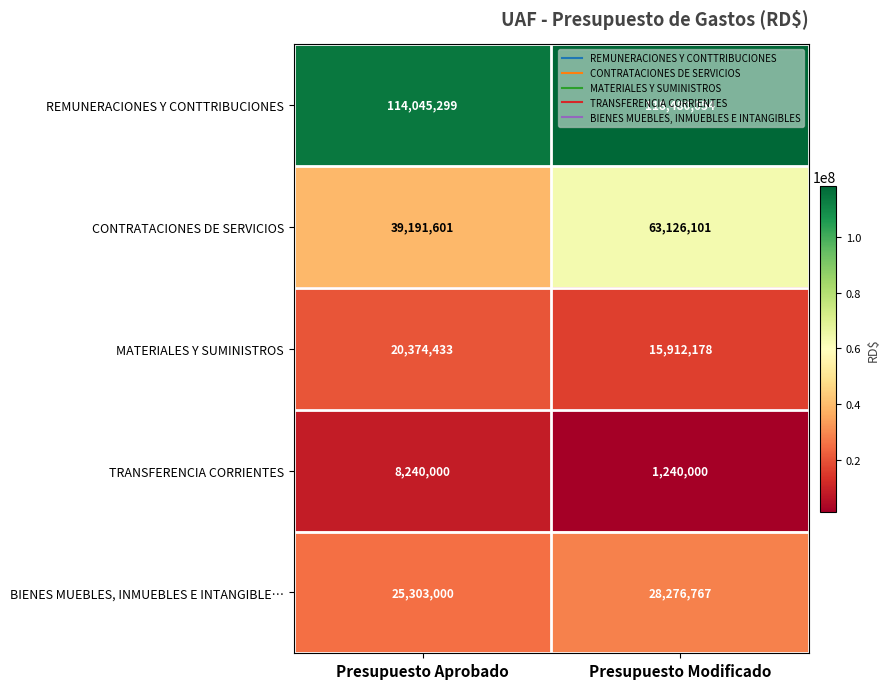

At which category does the chart reach its minimum across all series?

Presupuesto Modificado